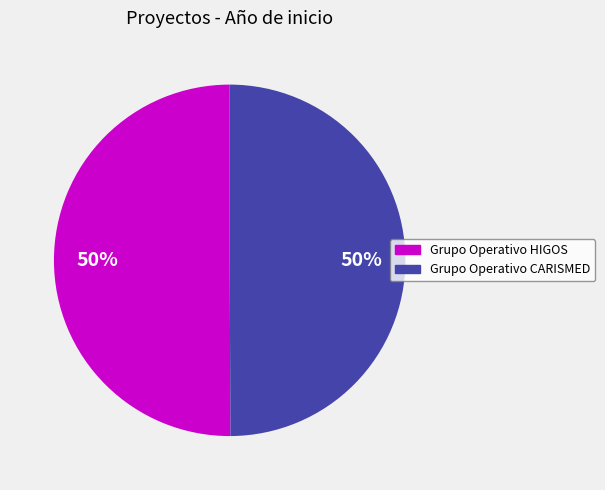

To the nearest percent, what portion does Grupo Operativo CARISMED represent?

50%